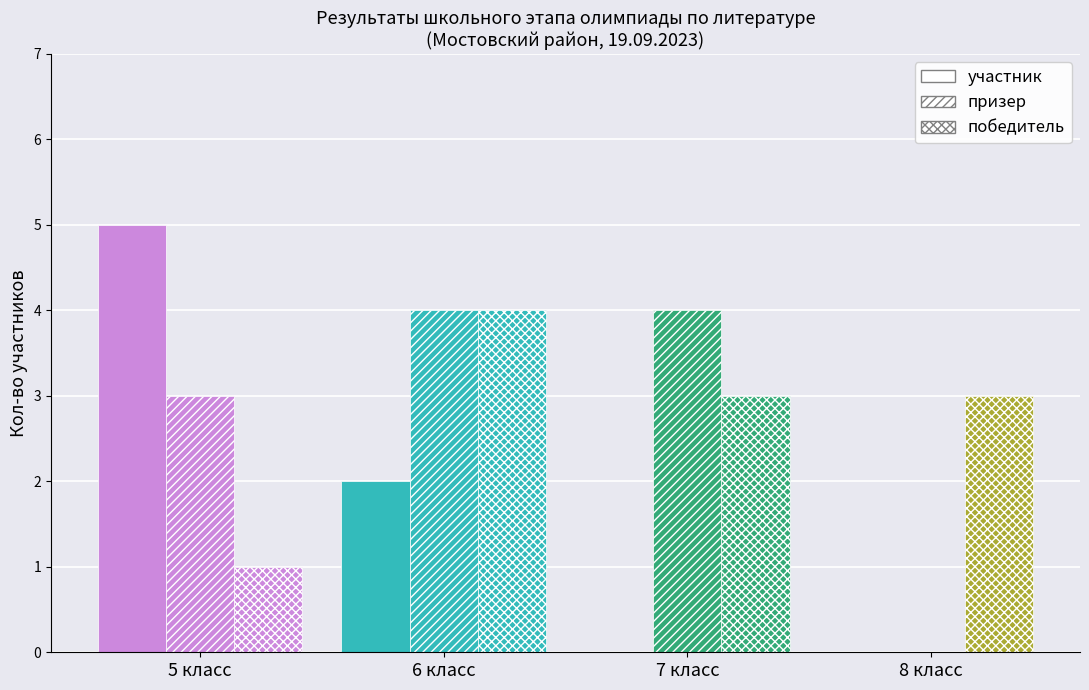

Which category has the highest value in the участник series?

5 класс